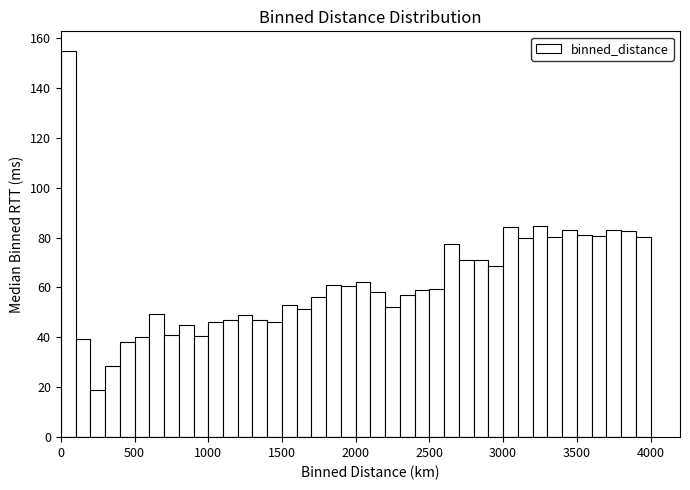

Read against the x-axis, roughly where is the centre of the tallest bar?

50